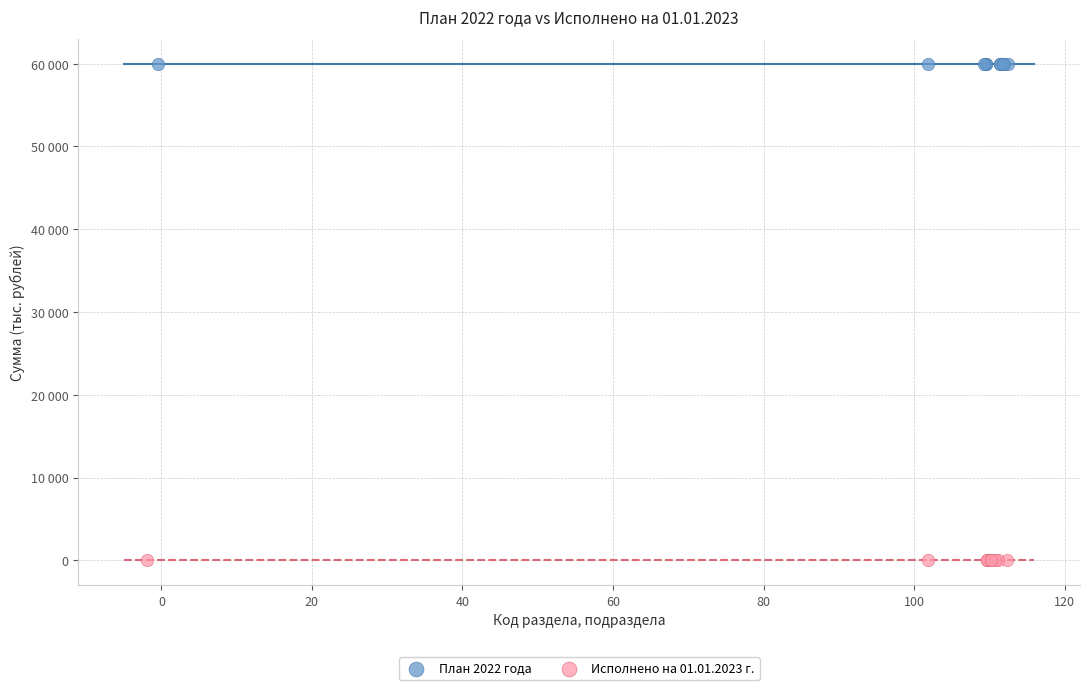

Which series contains the highest Y value?

План 2022 года